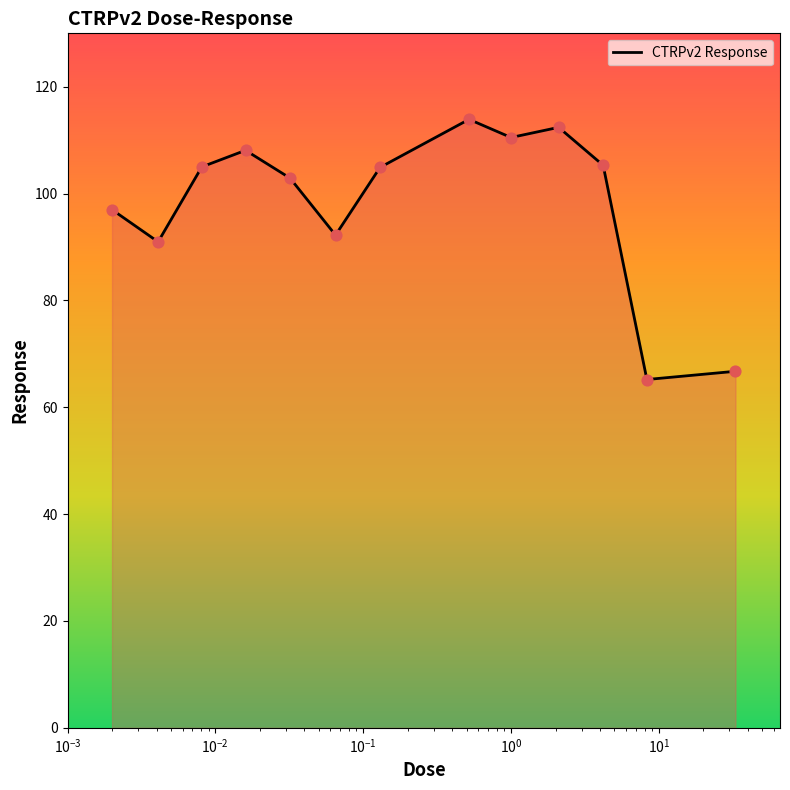

What is the maximum value shown in the chart?

113.9